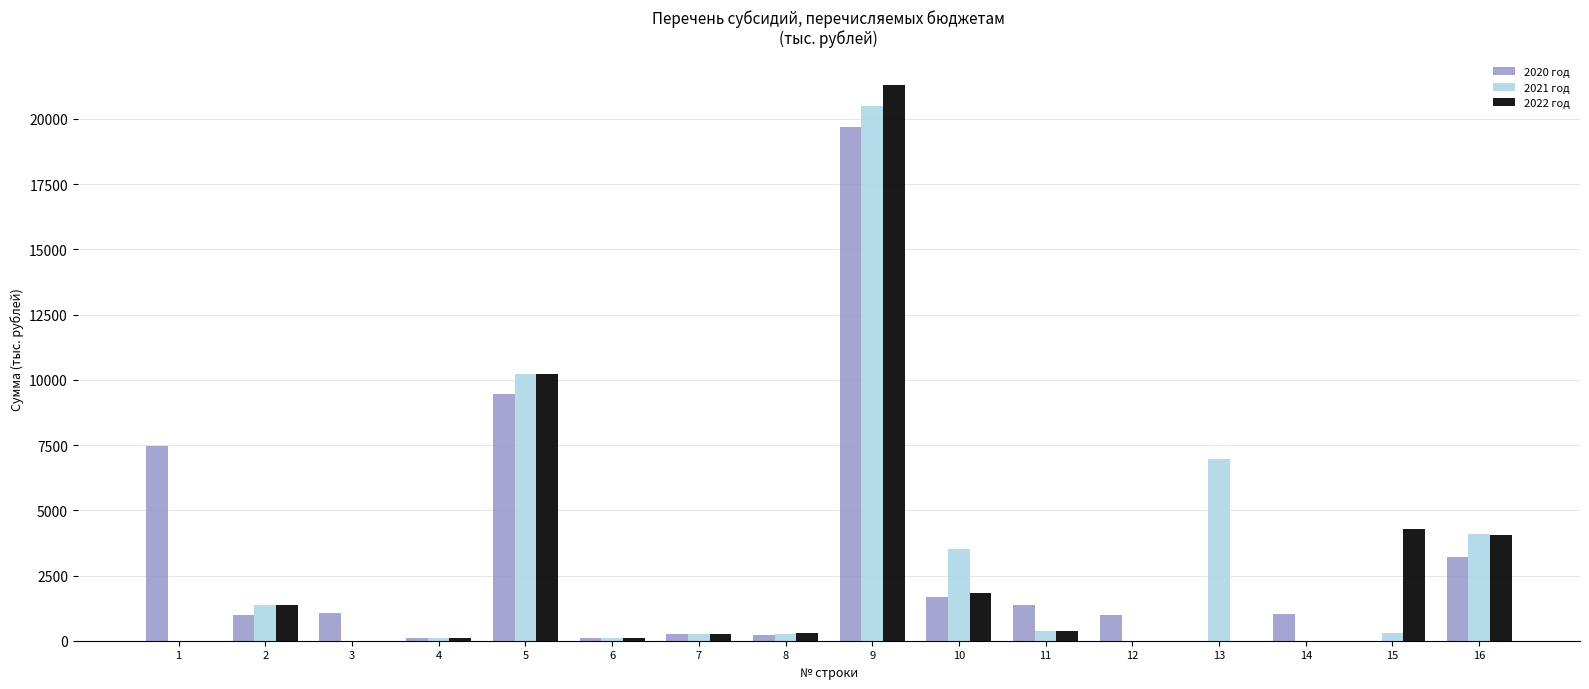

Is it true that 2021 год equals 938.7 at 16?

False